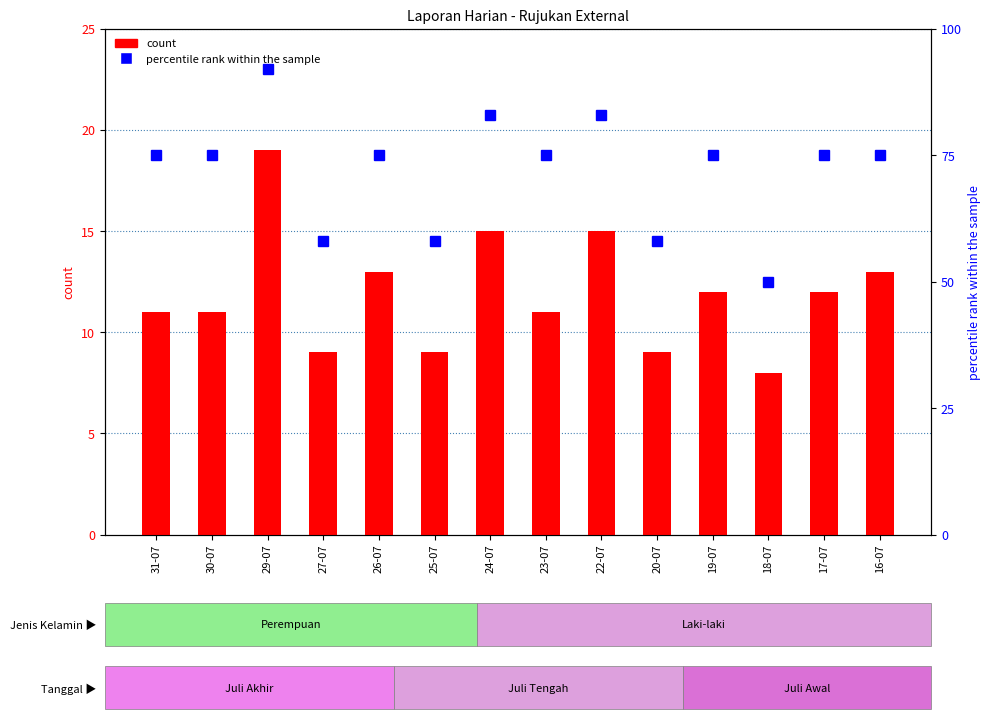

Which has a higher value, 30-07 or 23-07?

30-07